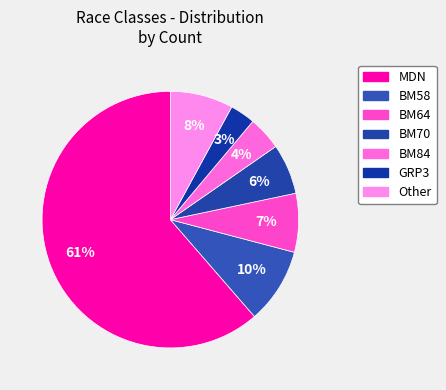

The GRP3 slice represents 3% of the pie. True or false?

True